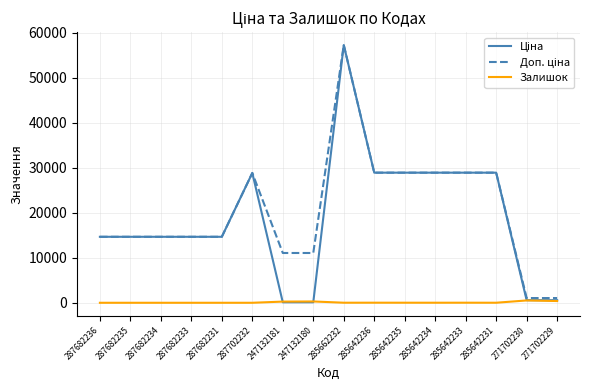

What is the difference between the second highest and minimum values in the Залишок series?

387.0